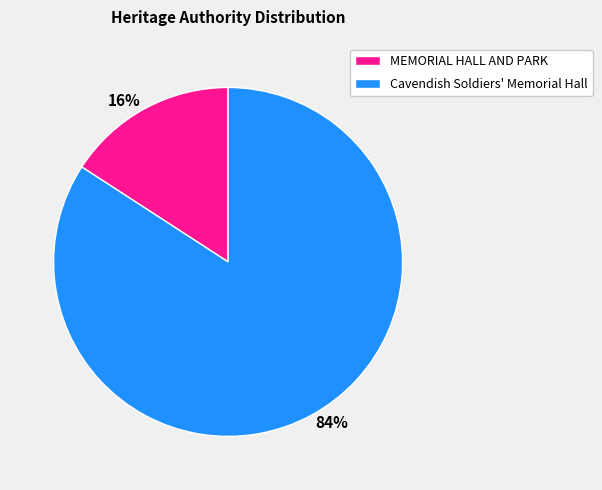

Do 84% and 16% together represent more than half of the pie?

Yes